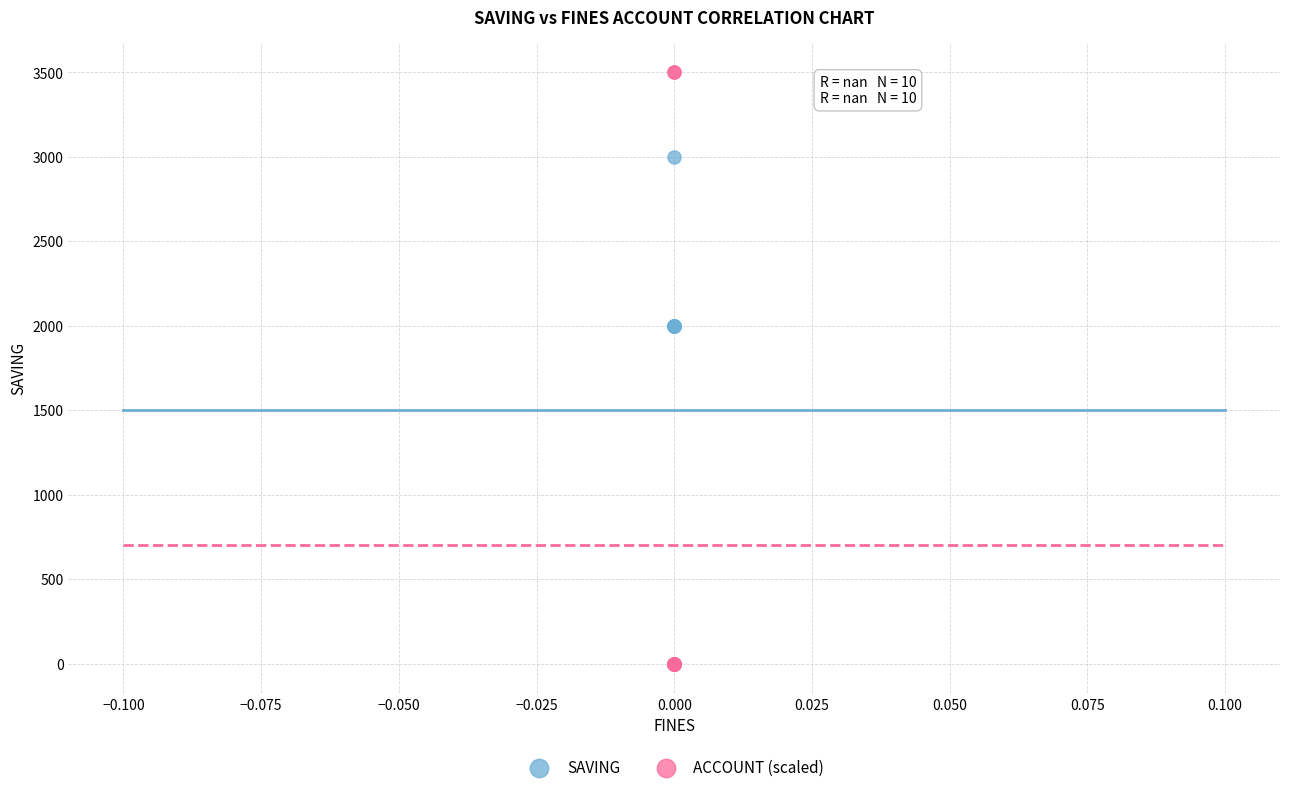

What are all the series names shown in the legend?

SAVING, ACCOUNT (scaled)